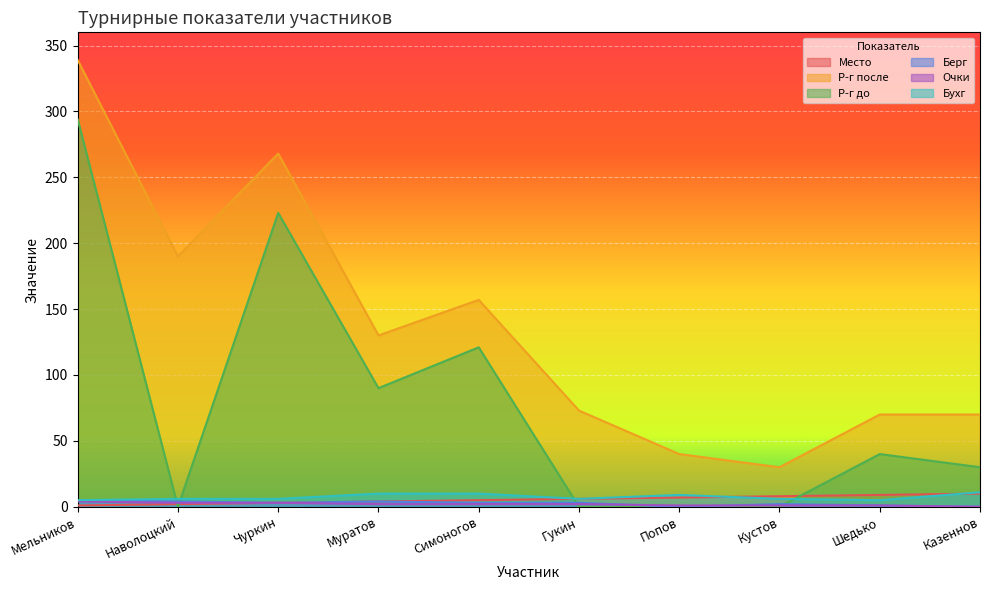

What is the difference between the highest and lowest values at Попов?

40